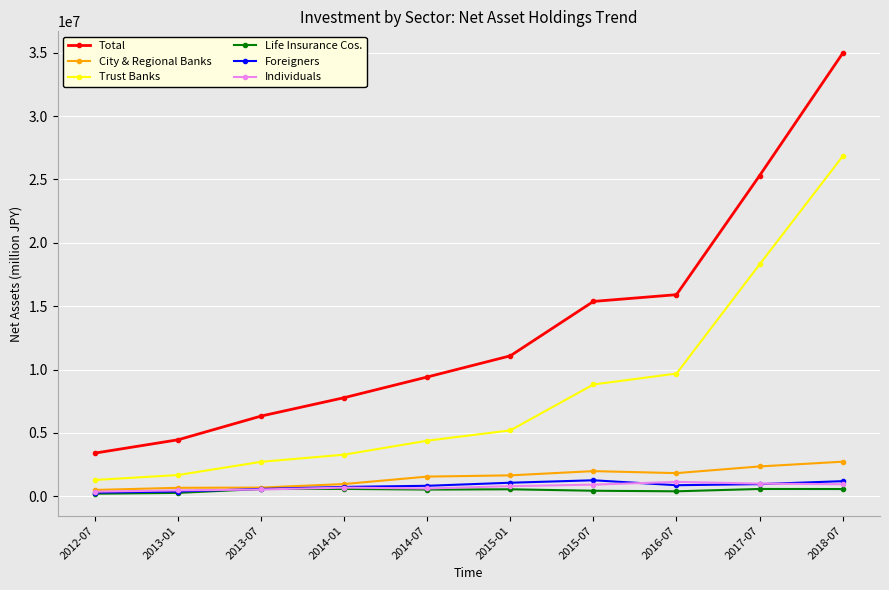

True or false: Total has more than 1 interior local peaks.

False